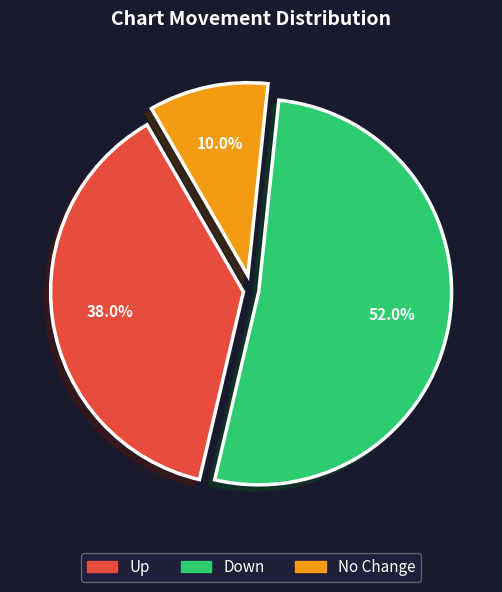

Rank the categories by value from highest to lowest.

Down, Up, No Change